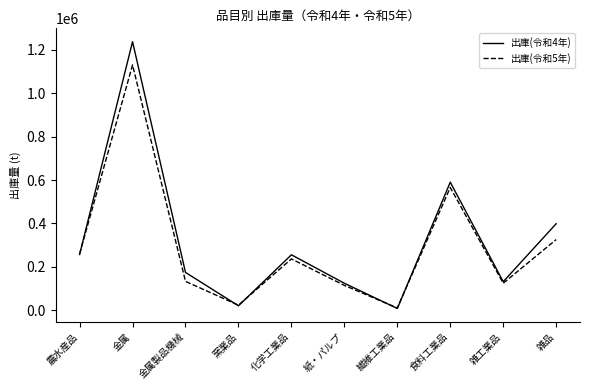

Rank the series by their average value, from lowest to highest.

出庫(令和5年), 出庫(令和4年)